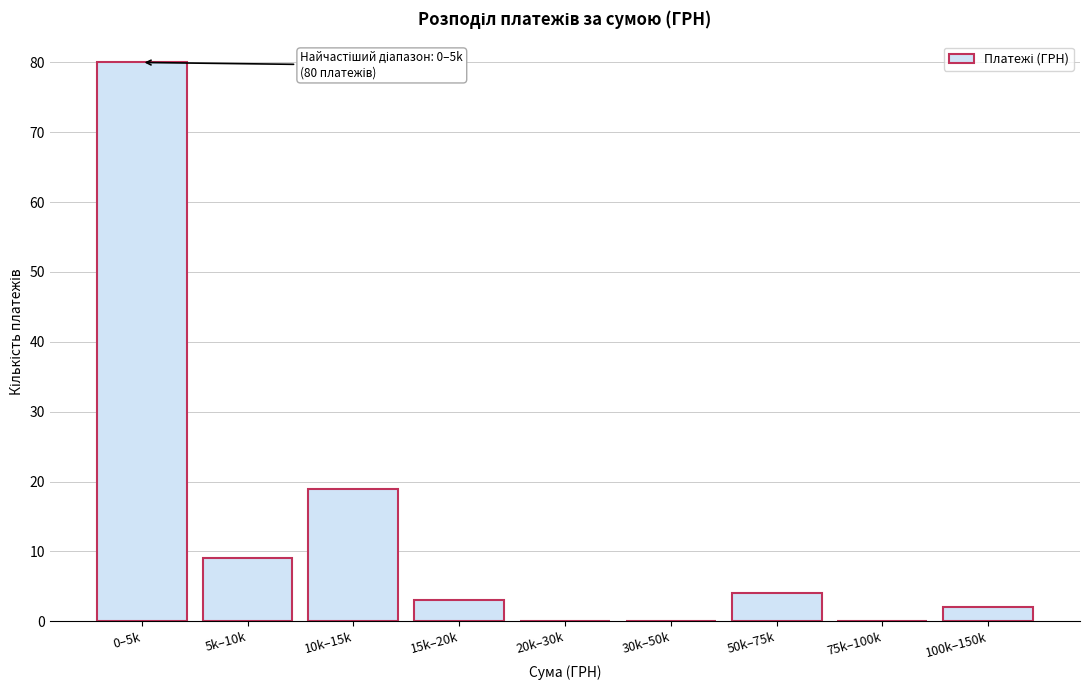

Reading left to right, transcribe all the data shown in this chart.

0–5k=80	5k–10k=9	10k–15k=19	15k–20k=3	20k–30k=0	30k–50k=0	50k–75k=4	75k–100k=0	100k–150k=2